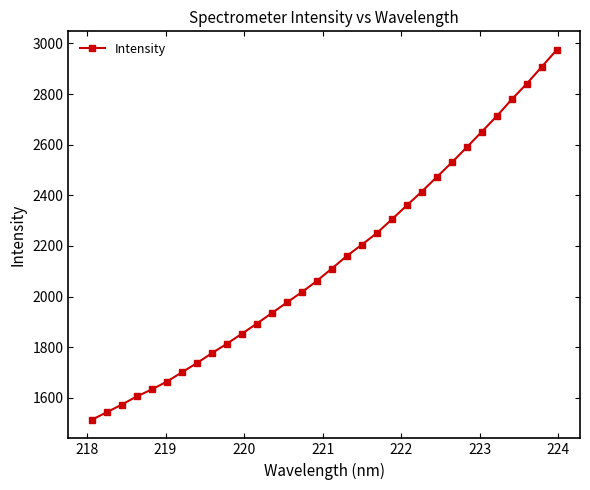

What is the value of the 22nd point from the left?

2360.4